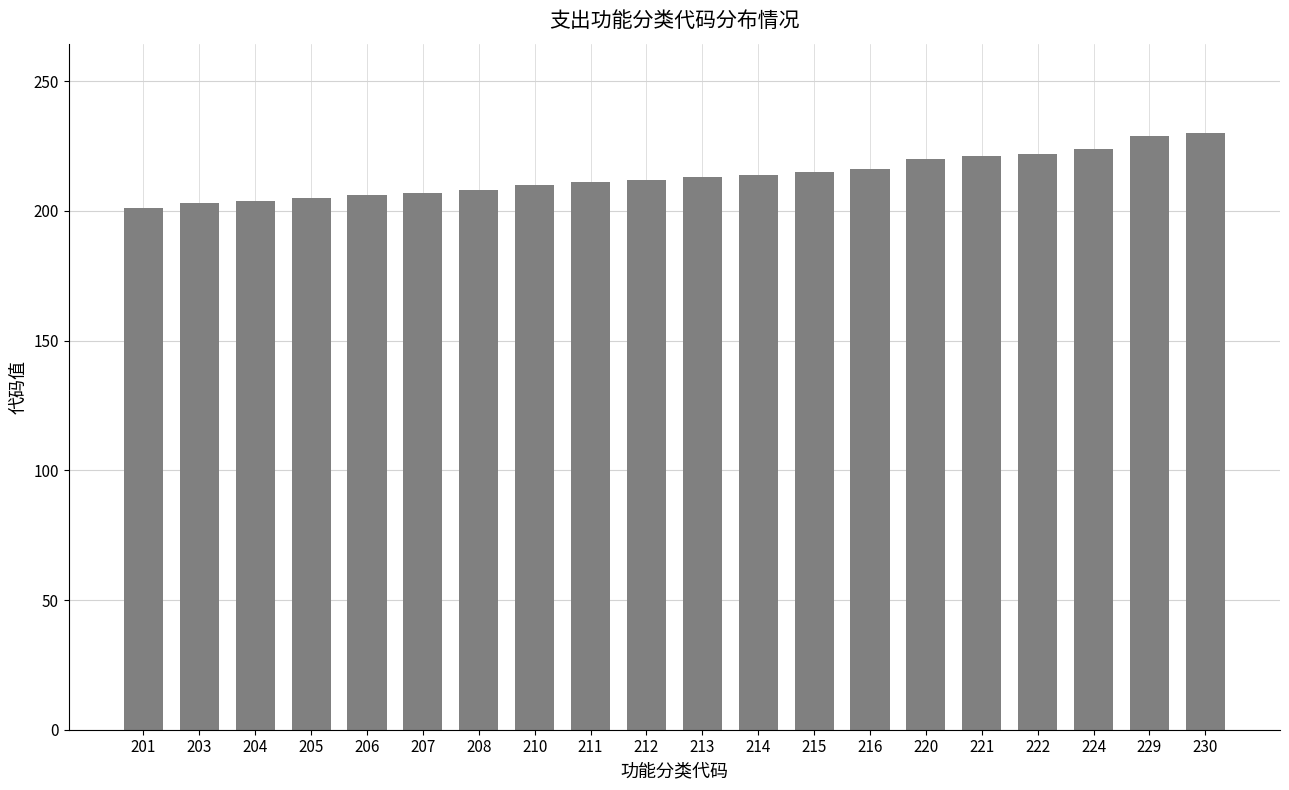

Is it true that the value at 229 is 229?

True